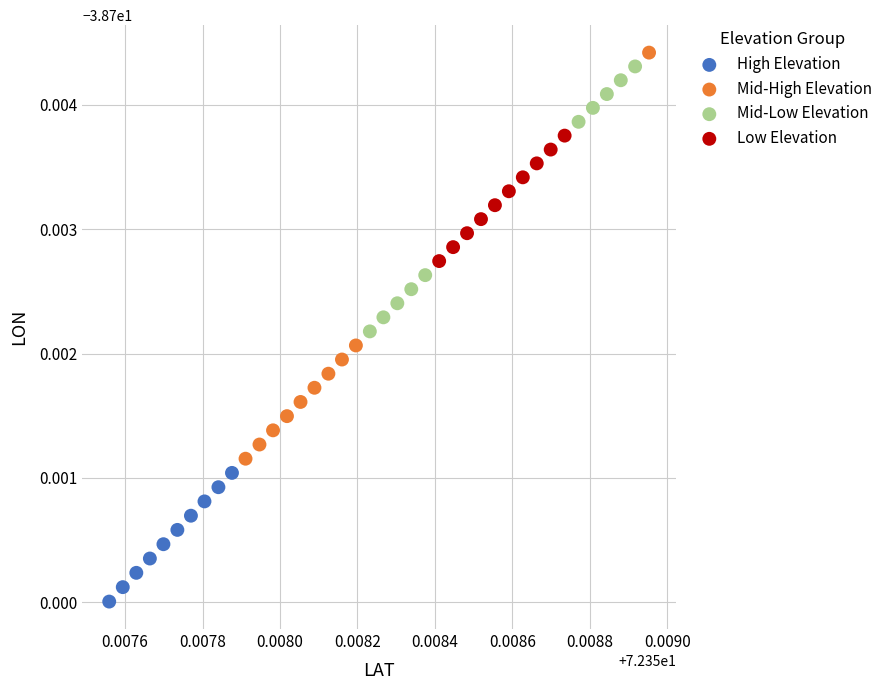

Which series contains the highest Y value?

Mid-High Elevation